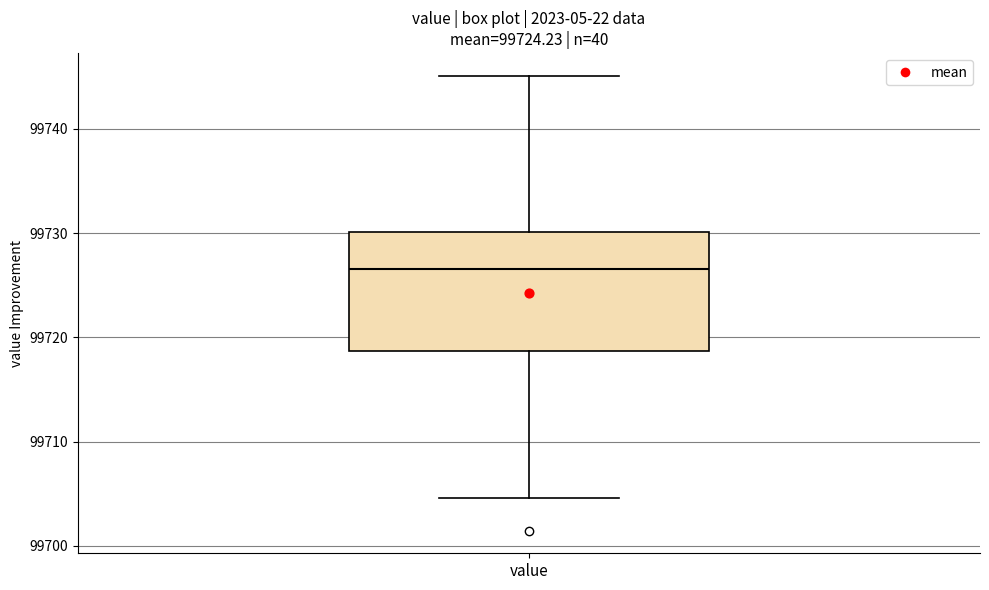

Read this box plot against the y-axis: the position of the median line, the range covered by the box, and the ends of both whiskers. The values are not printed on the chart, so give them approximately, as read against the axis.

median 99727, box 99719 to 99730, whiskers 99705 to 99745